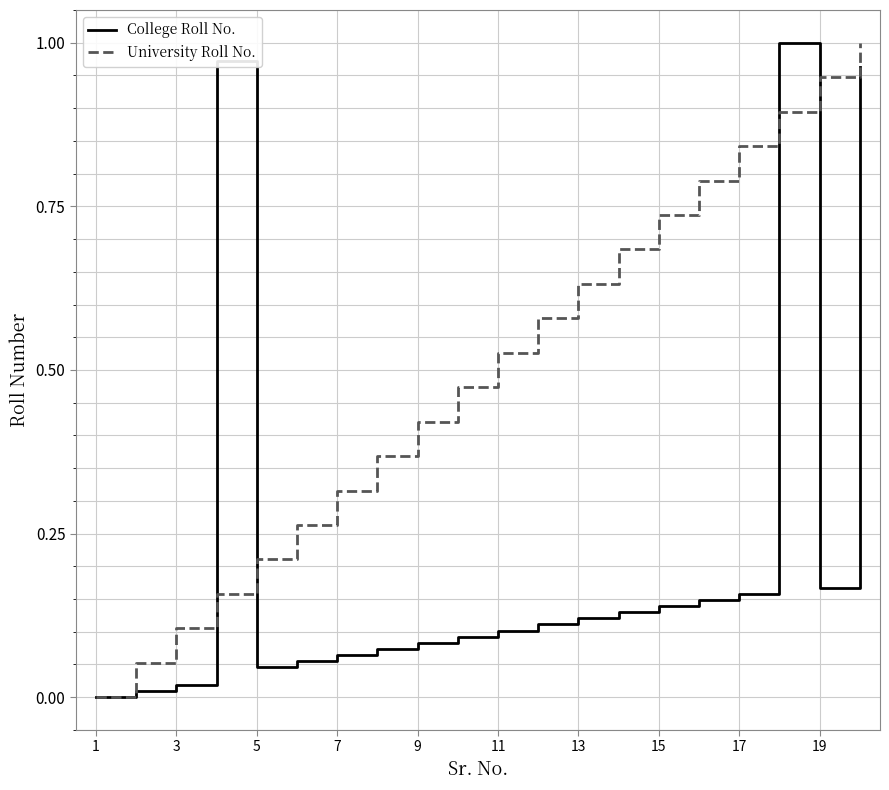

Which series has the largest total across all categories?

University Roll No.